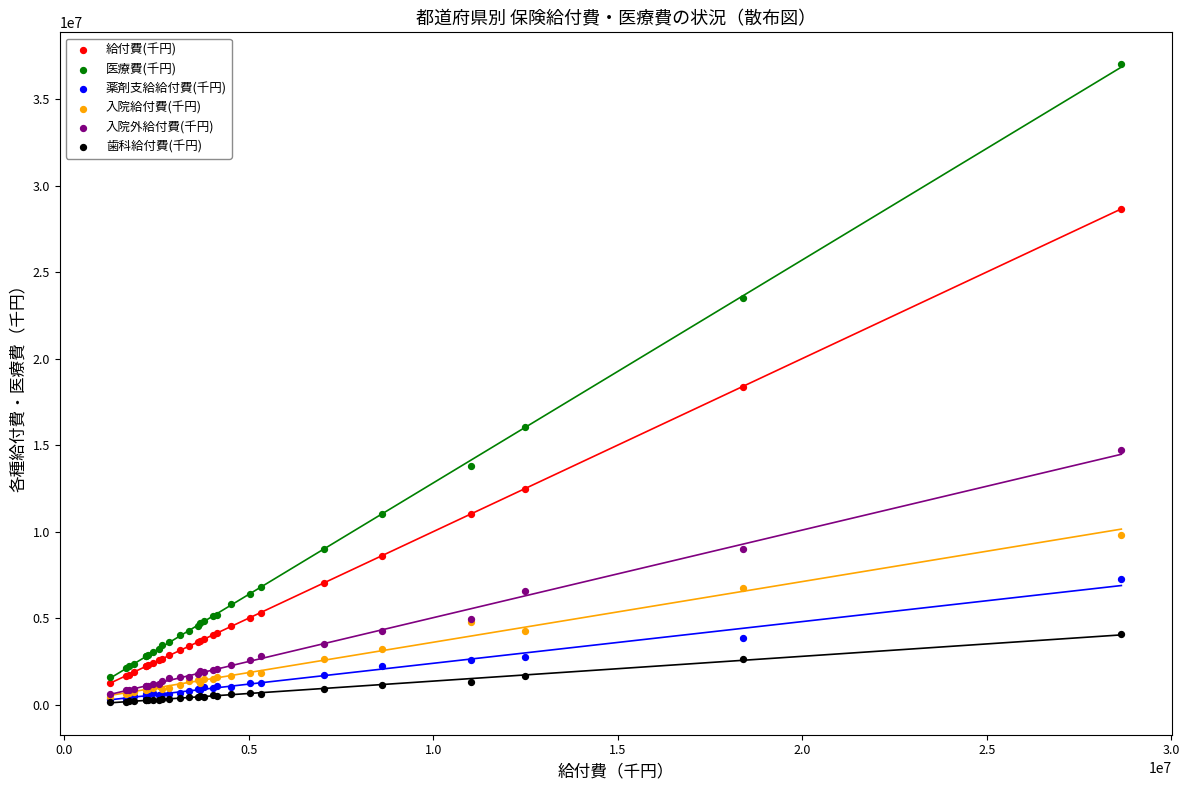

In the 医療費(千円) series, what Y value is closest to 19298616?

16073688.4